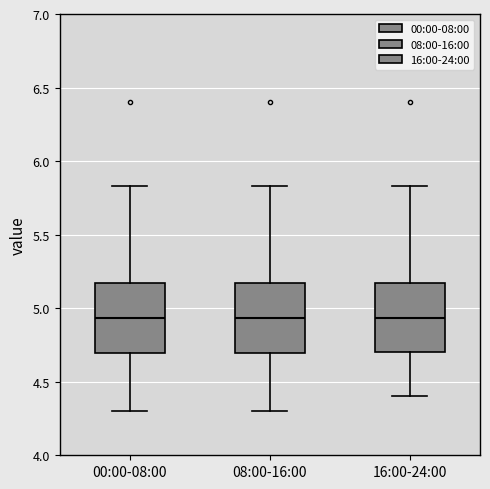

Where is the lower edge of the box for 08:00-16:00 on the y-axis? The values are not printed on the chart, so give them approximately, as read against the axis.

4.70